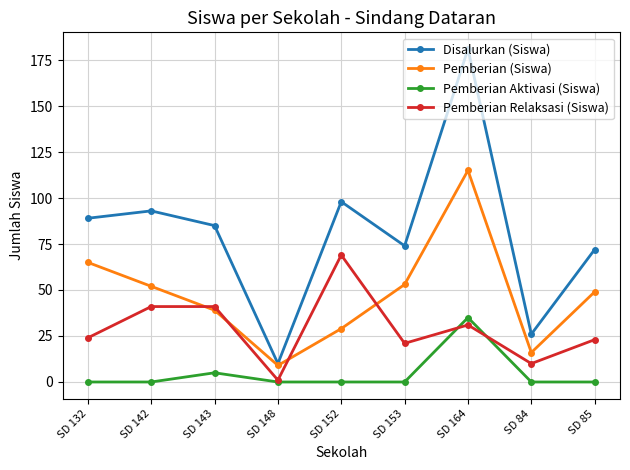

Reading right to left, what are all the values shown in this chart?

Disalurkan (Siswa): 72	26	181	74	98	10	85	93	89
Pemberian (Siswa): 49	16	115	53	29	9	39	52	65
Pemberian Aktivasi (Siswa): 0	0	35	0	0	0	5	0	0
Pemberian Relaksasi (Siswa): 23	10	31	21	69	1	41	41	24